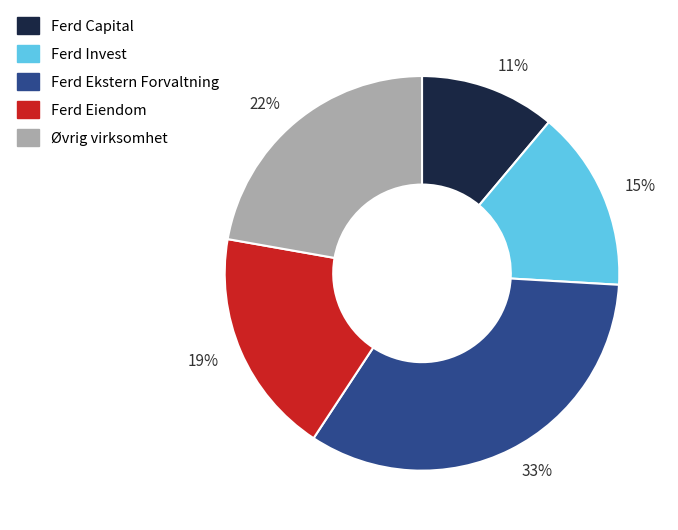

Do Øvrig virksomhet and Ferd Ekstern Forvaltning together represent more than half of the pie?

Yes